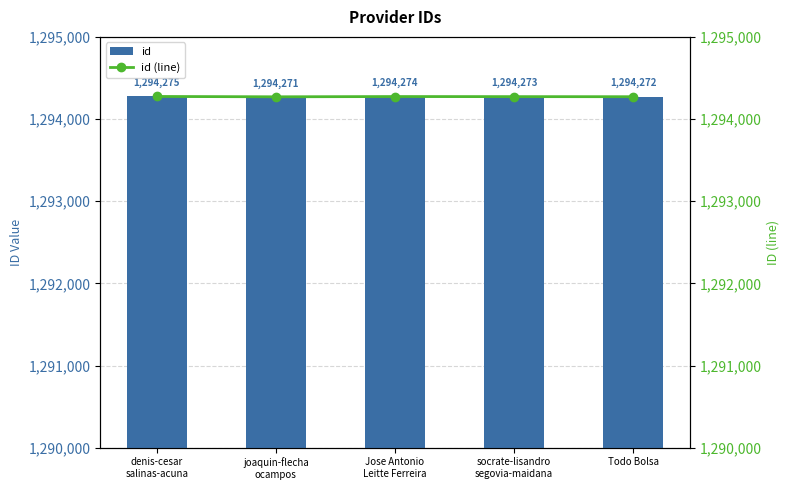

What is the label of the 3rd bar from the left?

Jose Antonio
Leitte Ferreira